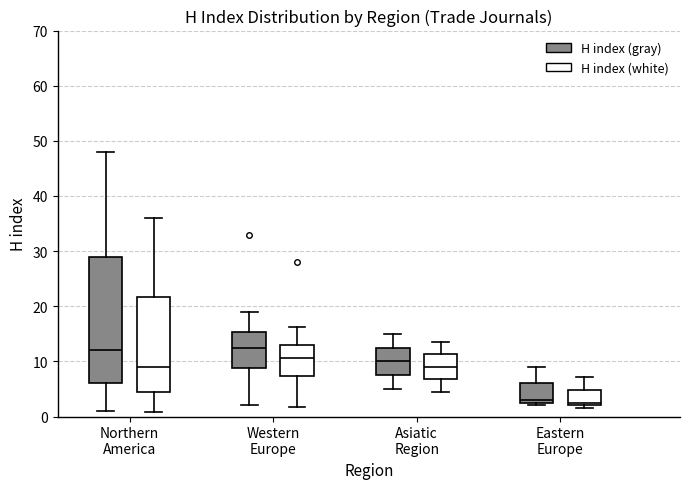

Reading left to right, read every box against the y-axis: the position of its median line, the range the box covers, and the ends of its whiskers. The values are not printed on the chart, so give them approximately, as read against the axis.

Northern America (H index (gray)): median 12, box 6 to 29, whiskers 1 to 48
Northern America (H index (white)): median 9, box 5 to 22, whiskers 1 to 36
Western Europe (H index (gray)): median 13, box 9 to 15, whiskers 2 to 19
Western Europe (H index (white)): median 11, box 7 to 13, whiskers 2 to 16
Asiatic Region (H index (gray)): median 10, box 8 to 13, whiskers 5 to 15
Asiatic Region (H index (white)): median 9, box 7 to 11, whiskers 5 to 14
Eastern Europe (H index (gray)): median 3 (just above the box's lower edge), box 3 to 6, whiskers 2 to 9
Eastern Europe (H index (white)): median 2 (just above the box's lower edge), box 2 to 5, whiskers 2 (just below the box's lower edge) to 7